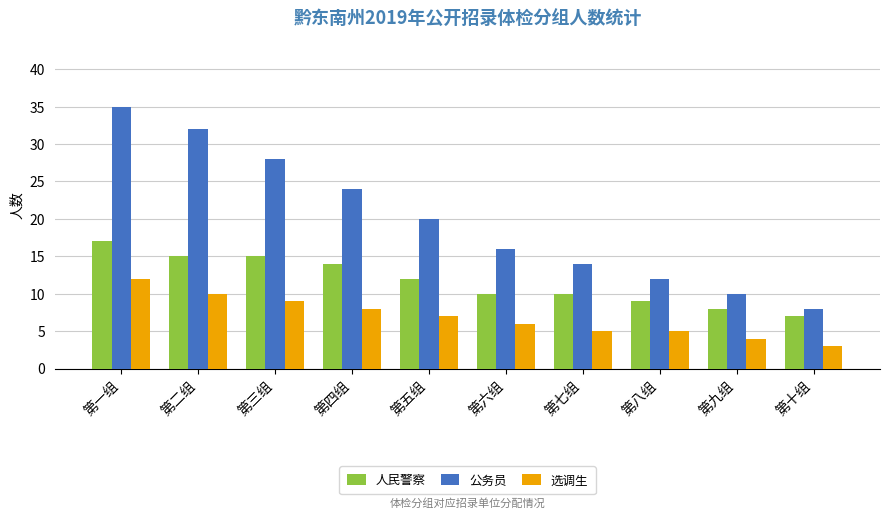

What is the average value of the 选调生 series?

7